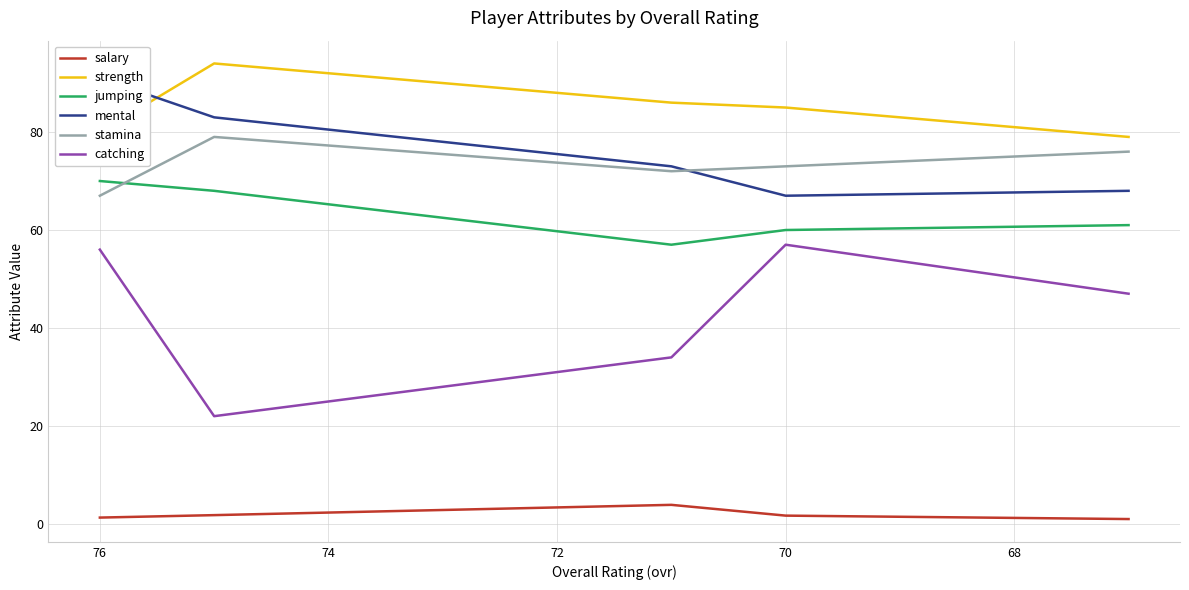

True or false: salary has more than 1 interior local peaks.

False